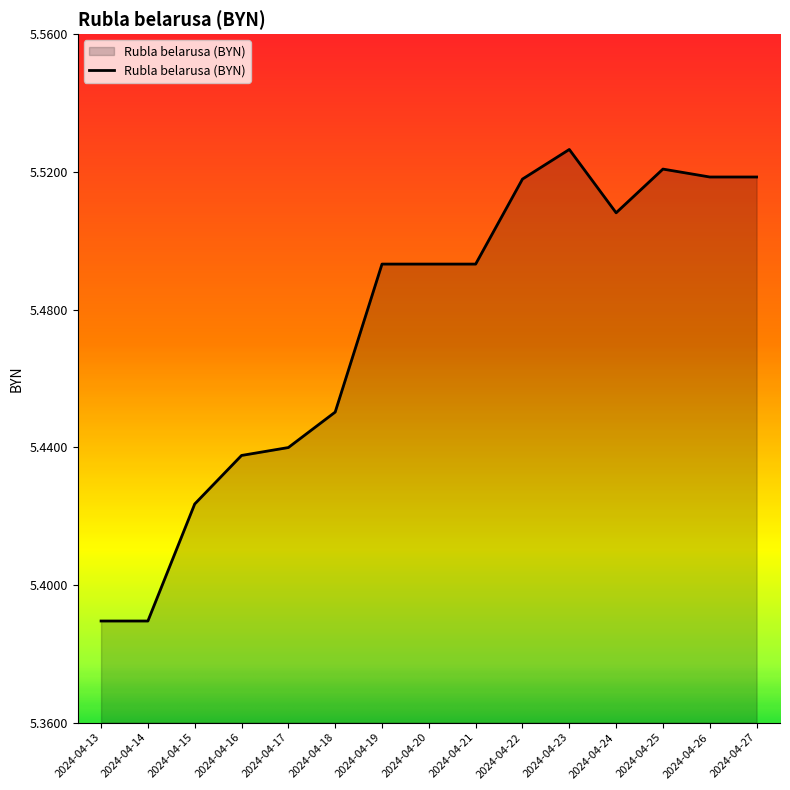

What is the sum of all values?

82.1